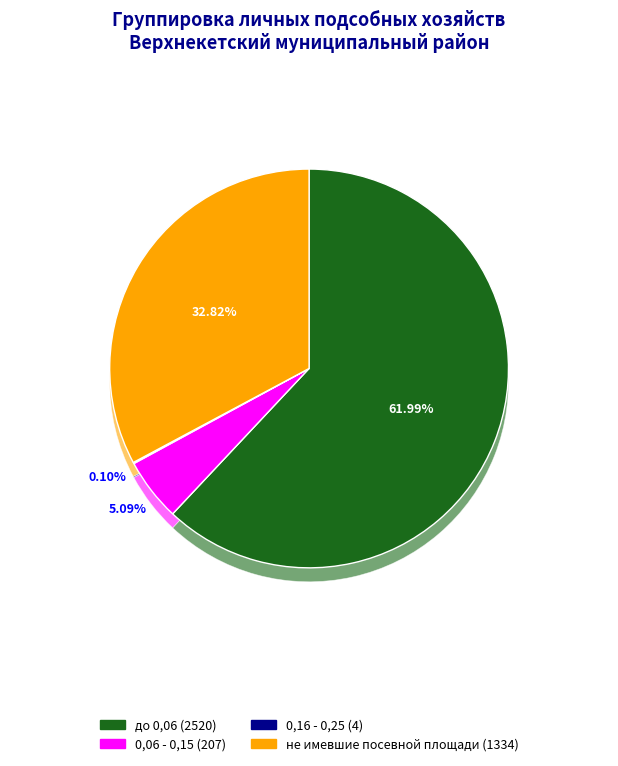

What is the total percentage of до 0,06 and 0,16 - 0,25?

62.1%